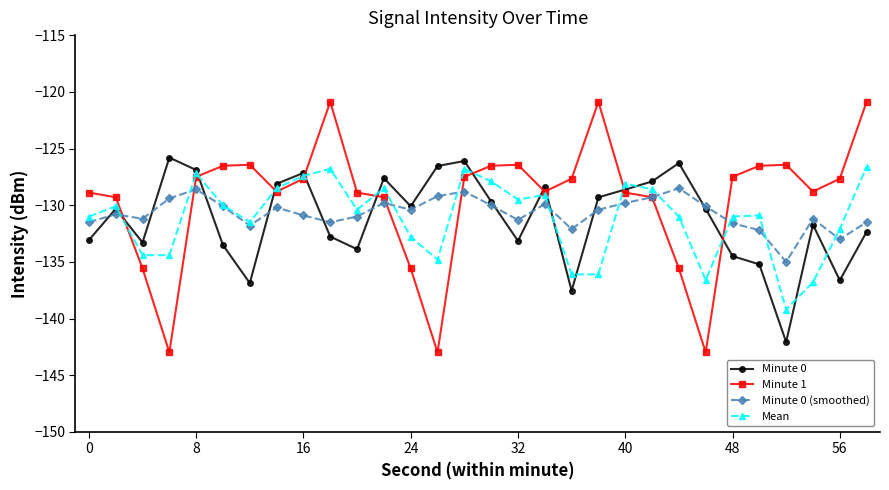

How many interior local valleys does the Minute 0 series have?

8